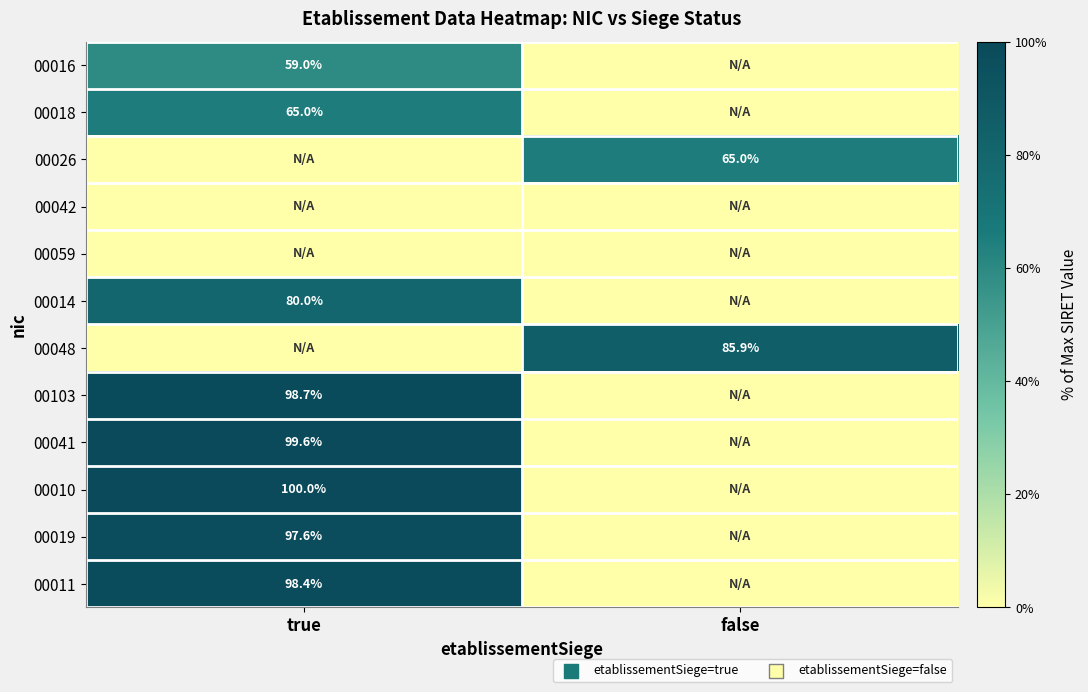

The 00026 series shows 65.0 at false. True or false?

True